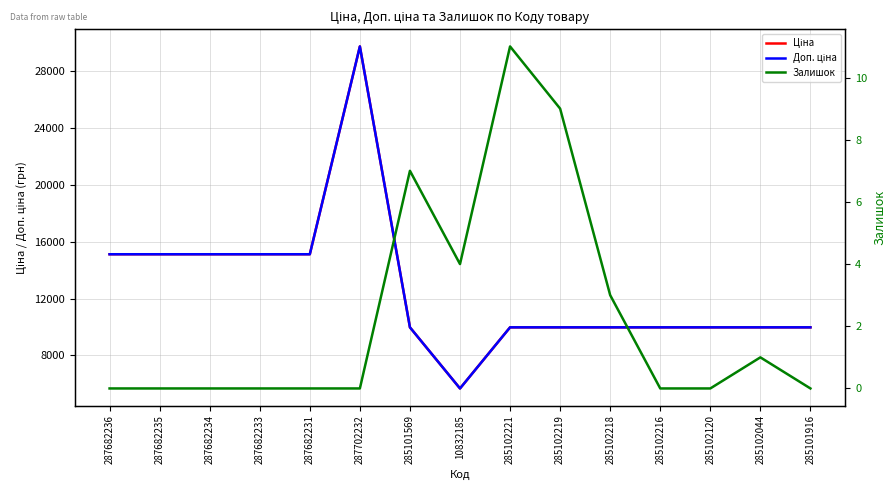

Is it true that Доп. ціна equals 13032.9 at 285101569?

False